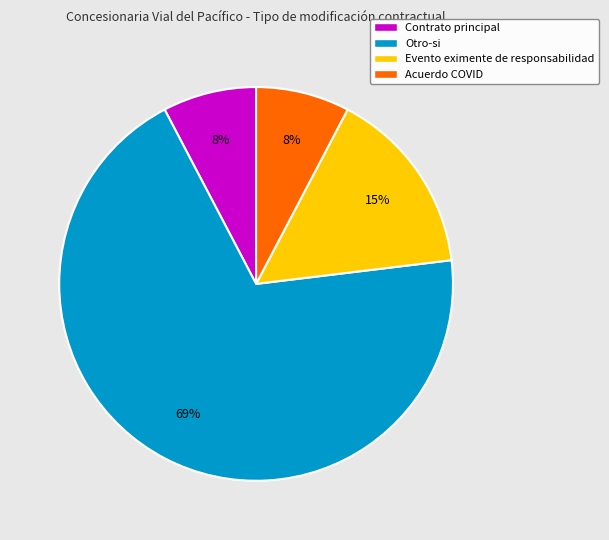

To the nearest percent, what is the average slice percentage?

25%